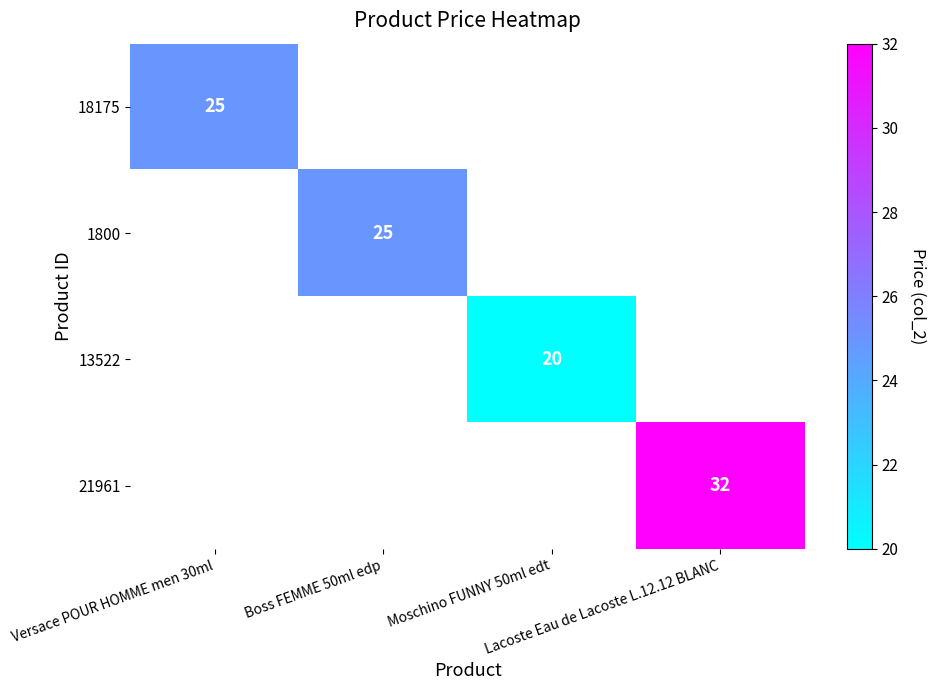

What is the greatest value displayed?

32.0